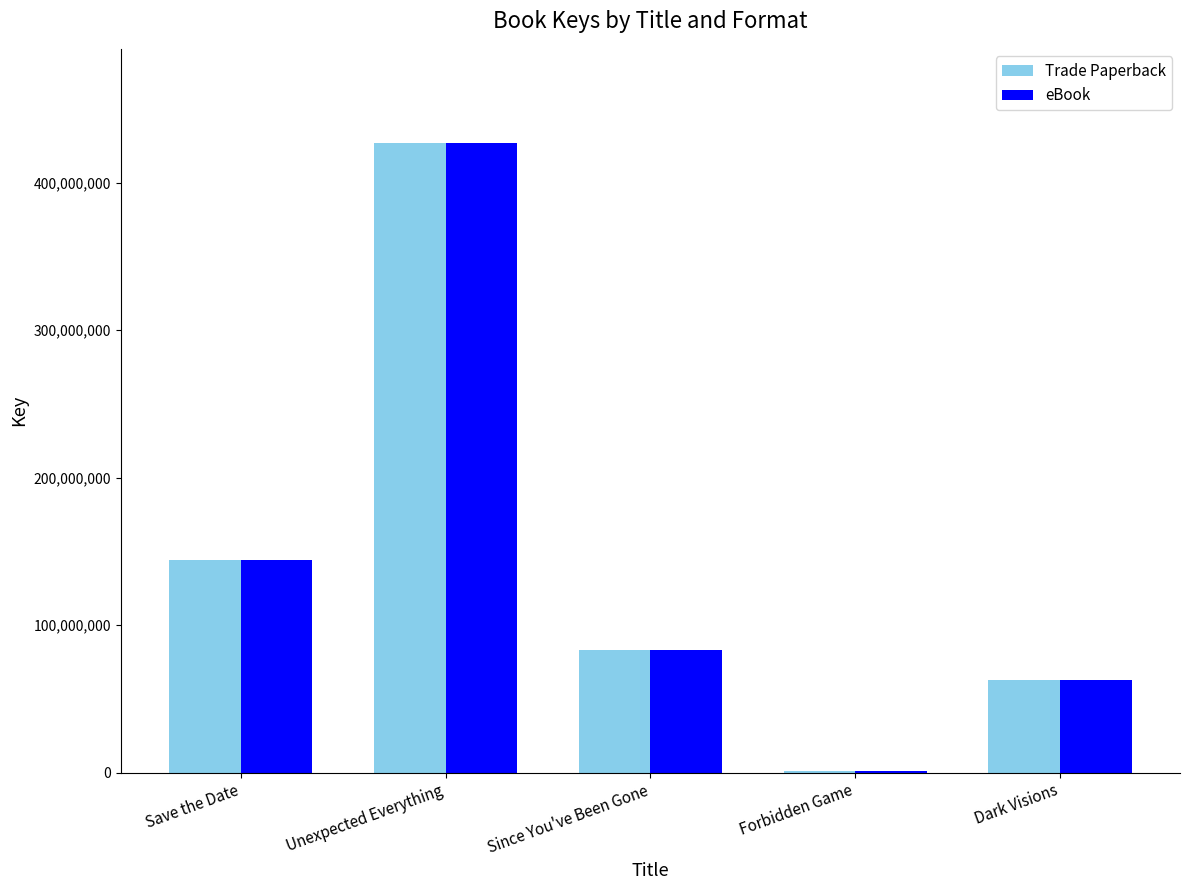

Where is Trade Paperback nearest to the value 213927524?

Save the Date